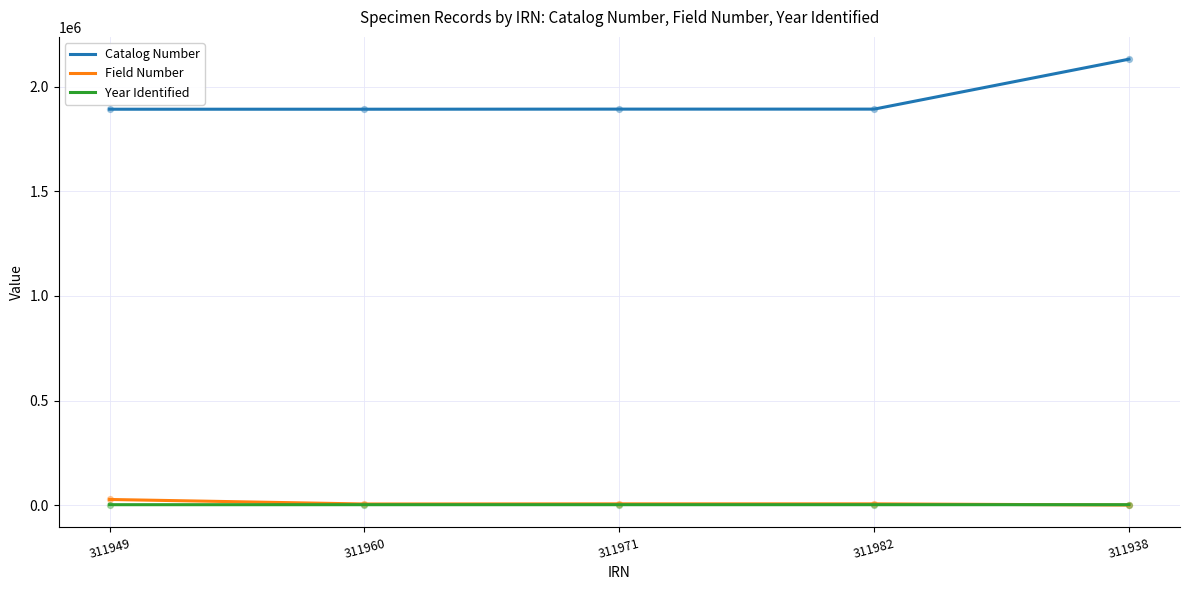

At how many categories does at least one series exceed 447659?

5